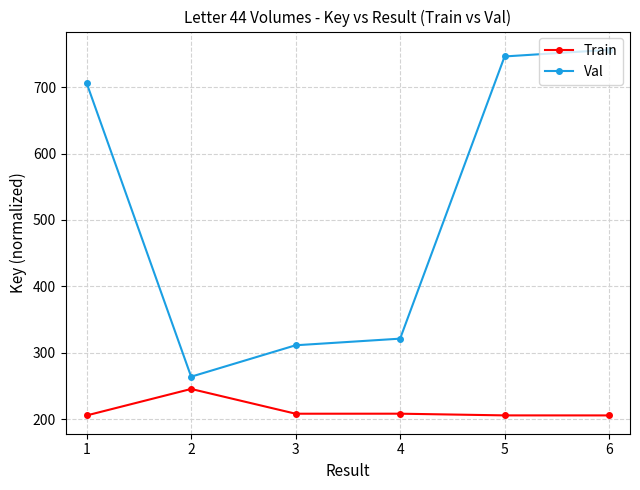

What is the minimum value shown in the chart?

205.9